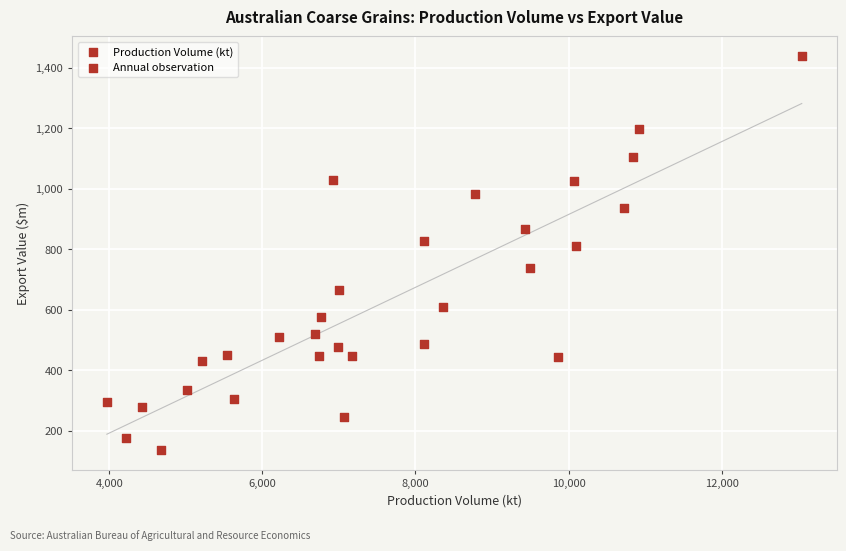

What is the range of Y values (max minus min)?

1301.2